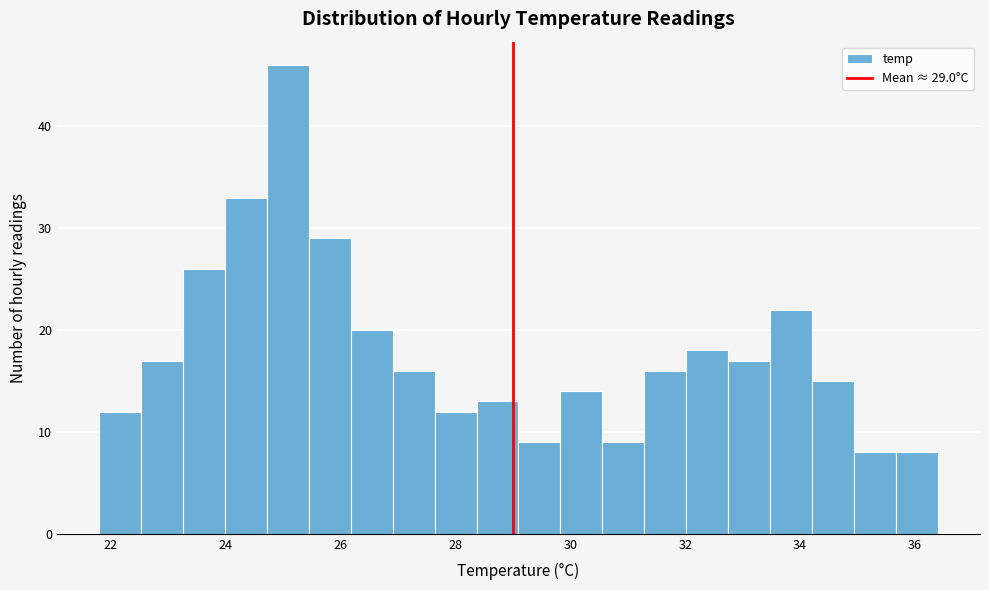

Read against the x-axis, roughly where is the centre of the tallest bar?

25.0